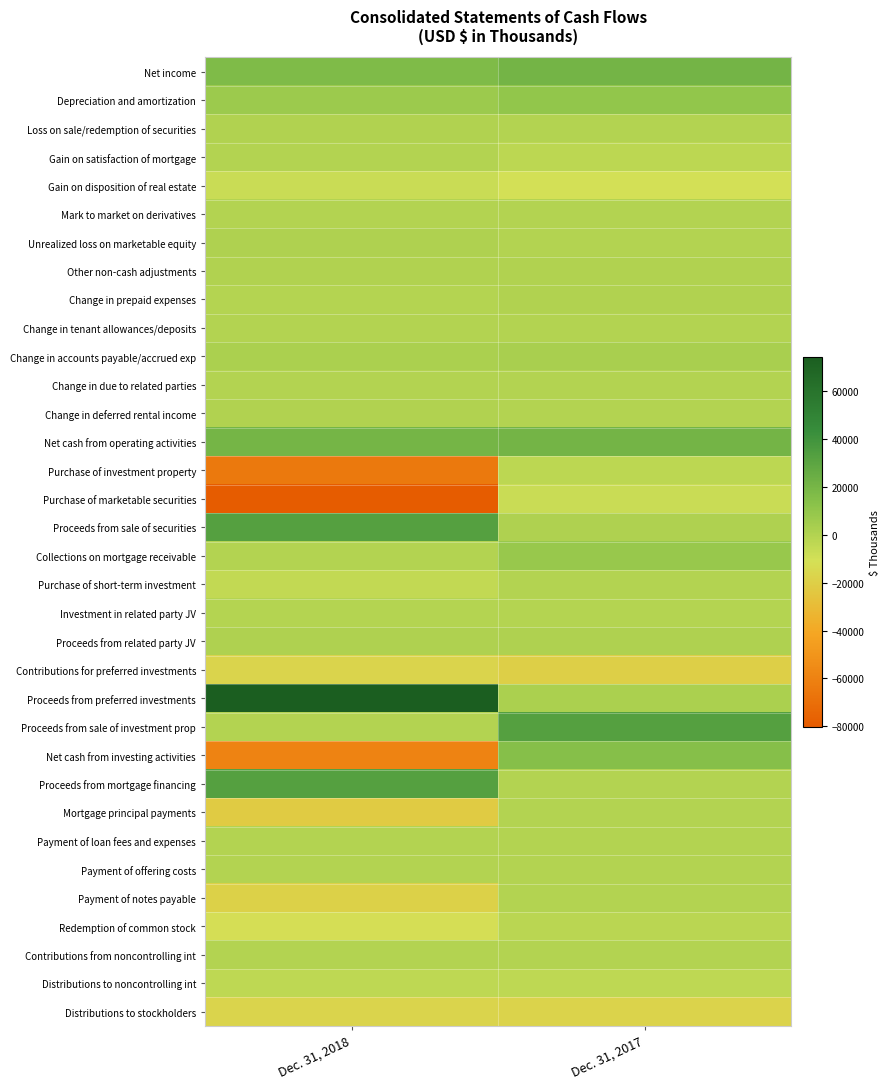

Reading left to right, list all the values displayed in this chart.

Net income: Dec. 31, 2018=17072	Dec. 31, 2017=21280
Depreciation and amortization: Dec. 31, 2018=6872	Dec. 31, 2017=10014
Loss on sale/redemption of securities: Dec. 31, 2018=476	Dec. 31, 2017=70
Gain on satisfaction of mortgage: Dec. 31, 2018=0	Dec. 31, 2017=-3216
Gain on disposition of real estate: Dec. 31, 2018=-7137	Dec. 31, 2017=-10483
Mark to market on derivatives: Dec. 31, 2018=-83	Dec. 31, 2017=-185
Unrealized loss on marketable equity: Dec. 31, 2018=835	Dec. 31, 2017=0
Other non-cash adjustments: Dec. 31, 2018=465	Dec. 31, 2017=738
Change in prepaid expenses: Dec. 31, 2018=-461	Dec. 31, 2017=253
Change in tenant allowances/deposits: Dec. 31, 2018=-261	Dec. 31, 2017=-304
Change in accounts payable/accrued exp: Dec. 31, 2018=2472	Dec. 31, 2017=2778
Change in due to related parties: Dec. 31, 2018=-64	Dec. 31, 2017=-77
Change in deferred rental income: Dec. 31, 2018=435	Dec. 31, 2017=-96
Net cash from operating activities: Dec. 31, 2018=20621	Dec. 31, 2017=20772
Purchase of investment property: Dec. 31, 2018=-64587	Dec. 31, 2017=-3163
Purchase of marketable securities: Dec. 31, 2018=-80157	Dec. 31, 2017=-7111
Proceeds from sale of securities: Dec. 31, 2018=32565	Dec. 31, 2017=991
Collections on mortgage receivable: Dec. 31, 2018=0	Dec. 31, 2017=8109
Purchase of short-term investment: Dec. 31, 2018=-5012	Dec. 31, 2017=0
Investment in related party JV: Dec. 31, 2018=-735	Dec. 31, 2017=-930
Proceeds from related party JV: Dec. 31, 2018=939	Dec. 31, 2017=950
Contributions for preferred investments: Dec. 31, 2018=-16920	Dec. 31, 2017=-19360
Proceeds from preferred investments: Dec. 31, 2018=74500	Dec. 31, 2017=2300
Proceeds from sale of investment prop: Dec. 31, 2018=0	Dec. 31, 2017=32651
Net cash from investing activities: Dec. 31, 2018=-59407	Dec. 31, 2017=14437
Proceeds from mortgage financing: Dec. 31, 2018=32567	Dec. 31, 2017=0
Mortgage principal payments: Dec. 31, 2018=-21967	Dec. 31, 2017=-408
Payment of loan fees and expenses: Dec. 31, 2018=-409	Dec. 31, 2017=0
Payment of offering costs: Dec. 31, 2018=-178	Dec. 31, 2017=0
Payment of notes payable: Dec. 31, 2018=-18602	Dec. 31, 2017=0
Redemption of common stock: Dec. 31, 2018=-11361	Dec. 31, 2017=-2542
Contributions from noncontrolling int: Dec. 31, 2018=11	Dec. 31, 2017=11
Distributions to noncontrolling int: Dec. 31, 2018=-3441	Dec. 31, 2017=-3896
Distributions to stockholders: Dec. 31, 2018=-17197	Dec. 31, 2017=-17512